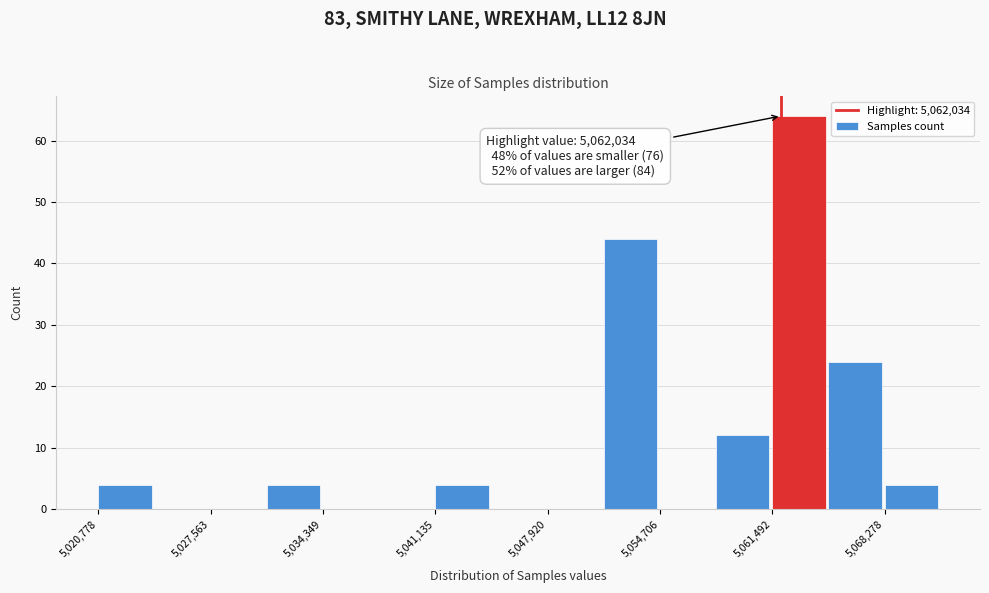

Around what value on the x-axis is the tallest bar? Give the approximate position of its centre, as read against the axis.

5063000